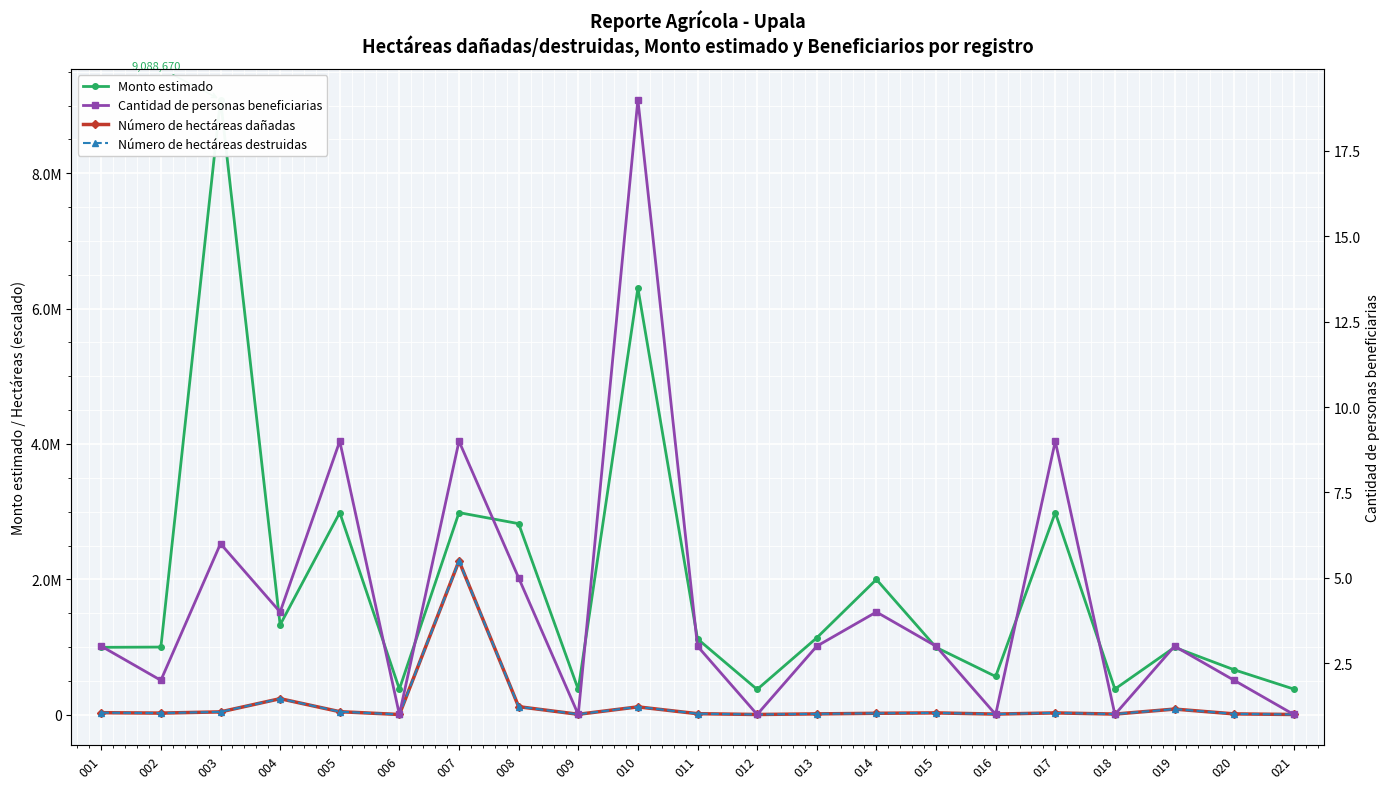

List the labels in order of Cantidad de personas beneficiarias value, smallest first.

006, 009, 012, 016, 018, 021, 002, 020, 001, 011, 013, 015, 019, 004, 014, 008, 003, 005, 007, 017, 010